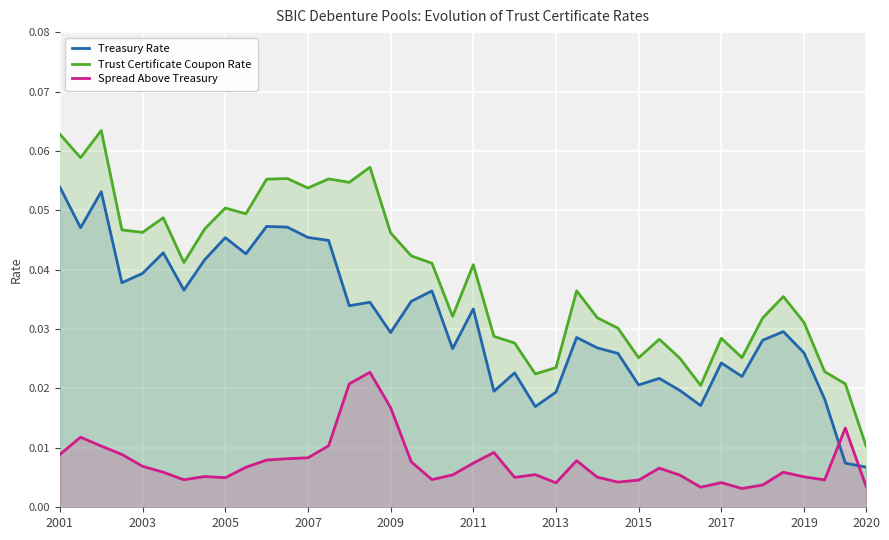

How many lines are shown in the chart?

3